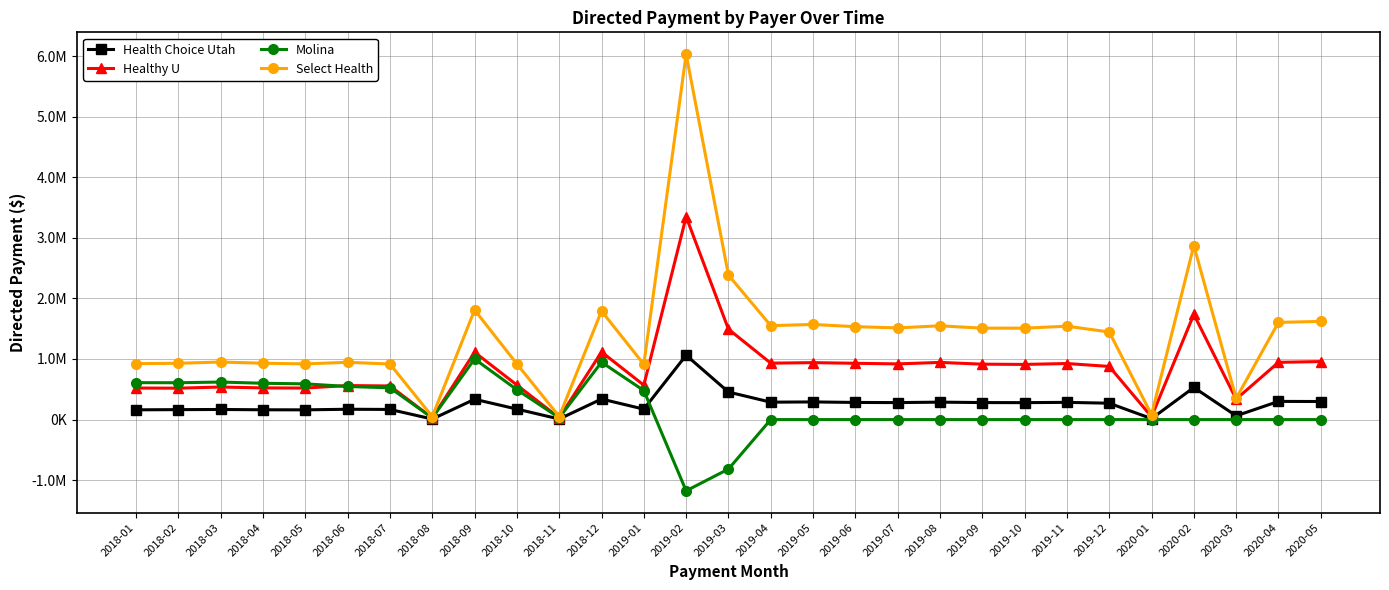

What are all the series names shown in the legend?

Health Choice Utah, Healthy U, Molina, Select Health